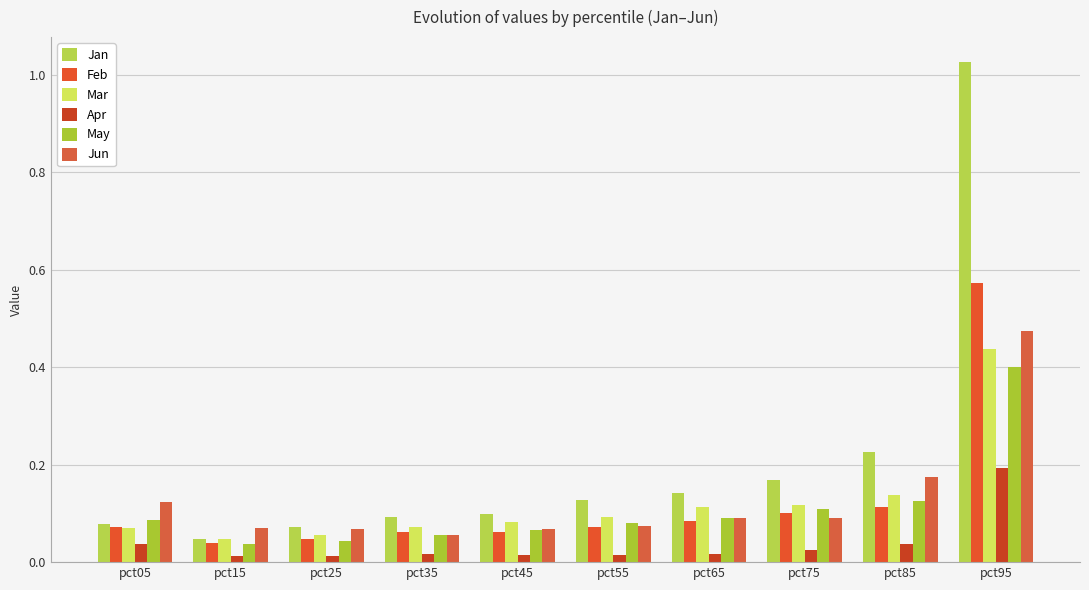

Reading right to left, what are all the values shown in this chart?

Jan: pct95=1.0	pct85=0.2	pct75=0.2	pct65=0.1	pct55=0.1	pct45=0.1	pct35=0.1	pct25=0.1	pct15=0.0	pct05=0.1
Feb: pct95=0.6	pct85=0.1	pct75=0.1	pct65=0.1	pct55=0.1	pct45=0.1	pct35=0.1	pct25=0.0	pct15=0.0	pct05=0.1
Mar: pct95=0.4	pct85=0.1	pct75=0.1	pct65=0.1	pct55=0.1	pct45=0.1	pct35=0.1	pct25=0.1	pct15=0.0	pct05=0.1
Apr: pct95=0.2	pct85=0.0	pct75=0.0	pct65=0.0	pct55=0.0	pct45=0.0	pct35=0.0	pct25=0.0	pct15=0.0	pct05=0.0
May: pct95=0.4	pct85=0.1	pct75=0.1	pct65=0.1	pct55=0.1	pct45=0.1	pct35=0.1	pct25=0.0	pct15=0.0	pct05=0.1
Jun: pct95=0.5	pct85=0.2	pct75=0.1	pct65=0.1	pct55=0.1	pct45=0.1	pct35=0.1	pct25=0.1	pct15=0.1	pct05=0.1